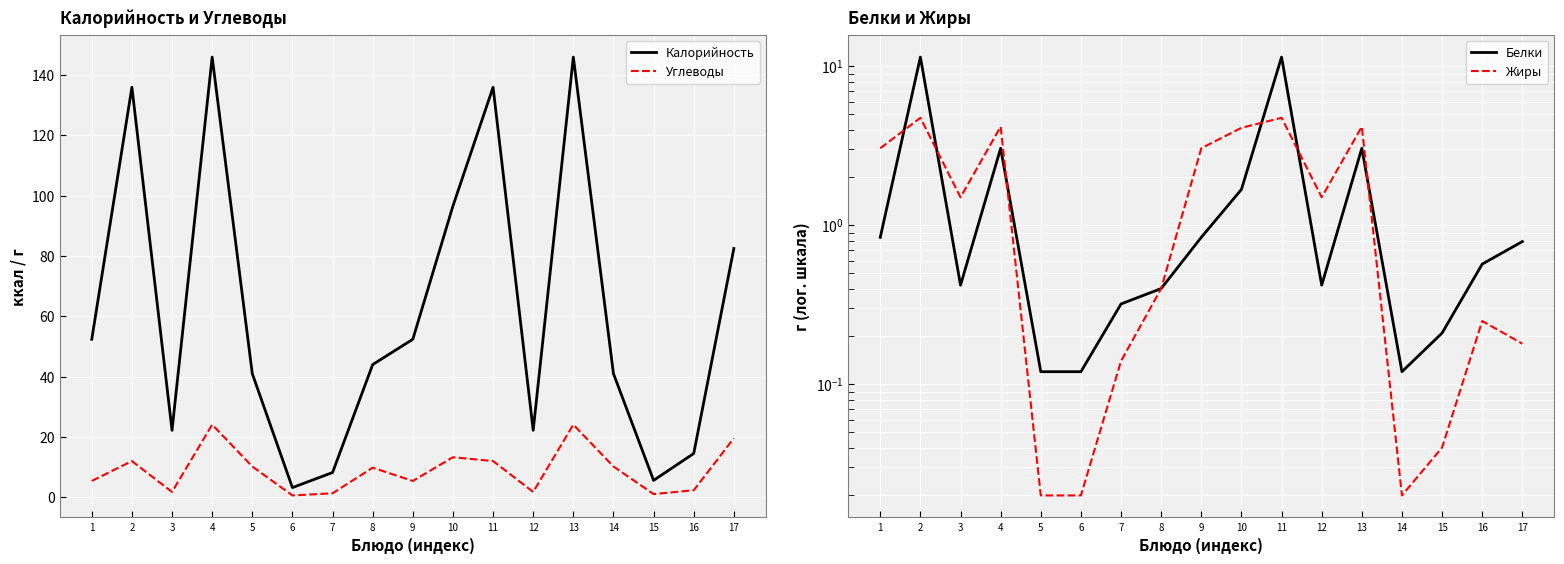

The value of Углеводы at 1 is 1.2. True or false?

False